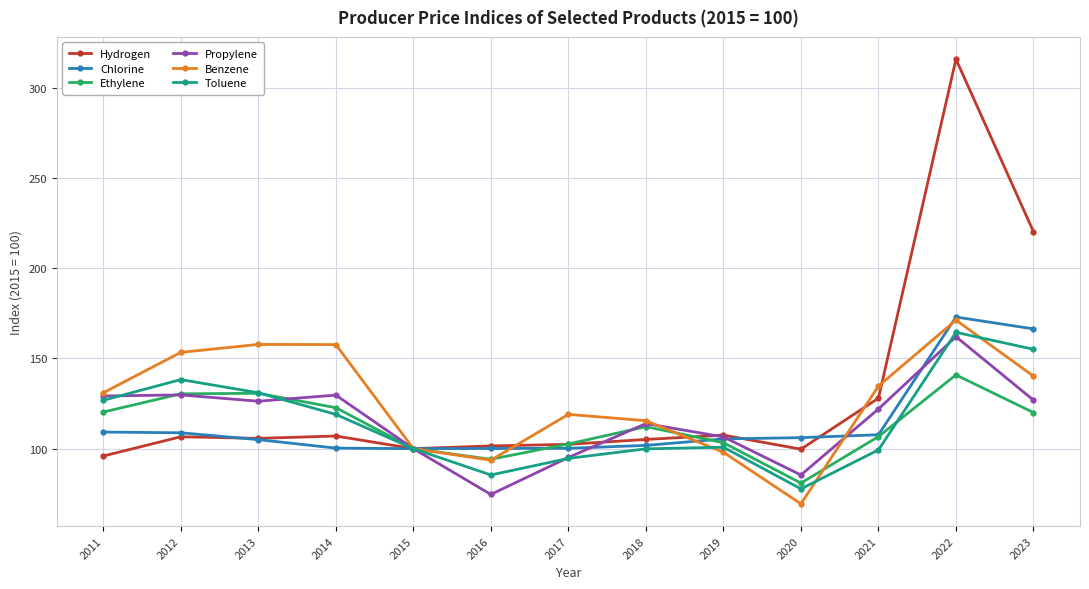

What is the value of the Propylene point at the 1st from the left?

129.2